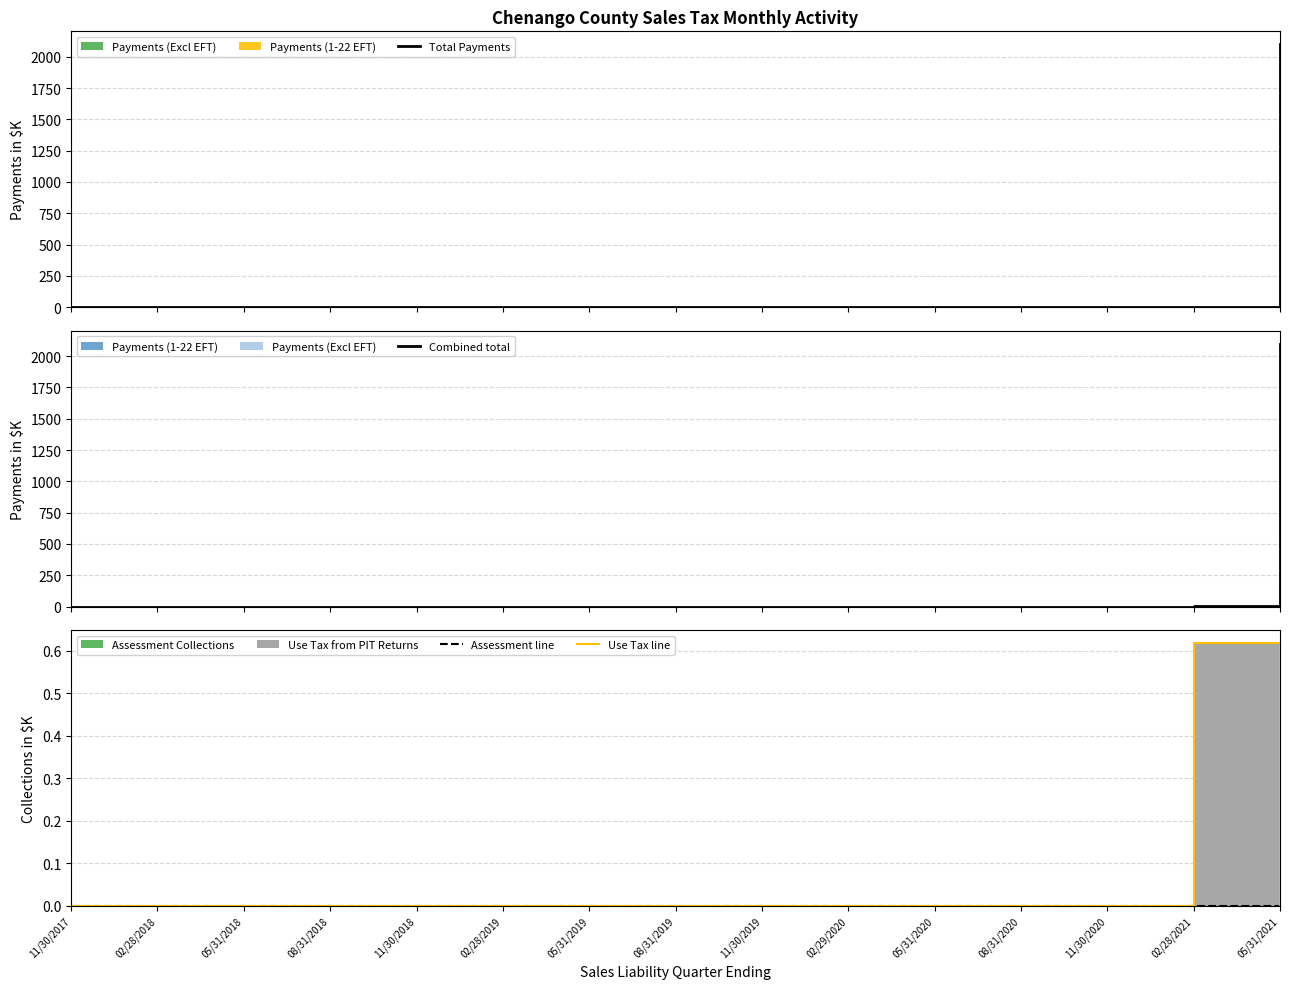

Reading right to left, transcribe all the data shown in this chart.

Total Payments: 05/31/2021=2098.3	02/28/2021=3.7	11/30/2020=0.6	08/31/2020=0.6	05/31/2020=0.6	02/29/2020=0.3	11/30/2019=0.1	08/31/2019=0.2	05/31/2019=0.1	02/28/2019=0.2	11/30/2018=0.4	08/31/2018=0.2	05/31/2018=0.0	02/28/2018=0.0	11/30/2017=0.0
Combined total: 05/31/2021=2098.3	02/28/2021=3.7	11/30/2020=0.6	08/31/2020=0.6	05/31/2020=0.6	02/29/2020=0.3	11/30/2019=0.1	08/31/2019=0.2	05/31/2019=0.1	02/28/2019=0.2	11/30/2018=0.4	08/31/2018=0.2	05/31/2018=0.0	02/28/2018=0.0	11/30/2017=0.0
Assessment line: 05/31/2021=0.0	02/28/2021=0.0	11/30/2020=0.0	08/31/2020=0.0	05/31/2020=0.0	02/29/2020=0.0	11/30/2019=0.0	08/31/2019=0.0	05/31/2019=0.0	02/28/2019=0.0	11/30/2018=0.0	08/31/2018=0.0	05/31/2018=0.0	02/28/2018=0.0	11/30/2017=0.0
Use Tax line: 05/31/2021=0.0	02/28/2021=0.6	11/30/2020=0.0	08/31/2020=0.0	05/31/2020=0.0	02/29/2020=0.0	11/30/2019=0.0	08/31/2019=0.0	05/31/2019=0.0	02/28/2019=0.0	11/30/2018=0.0	08/31/2018=0.0	05/31/2018=0.0	02/28/2018=0.0	11/30/2017=0.0